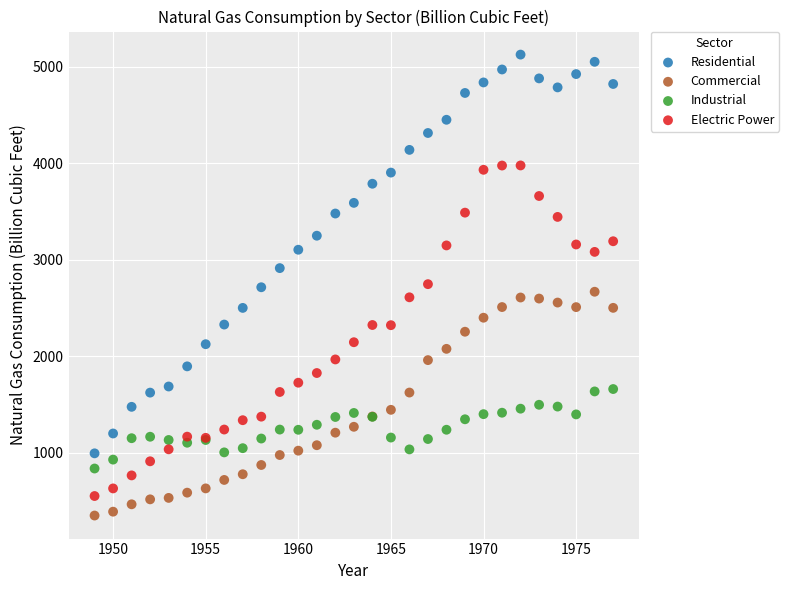

Which series has the largest Y range (max minus min)?

Residential